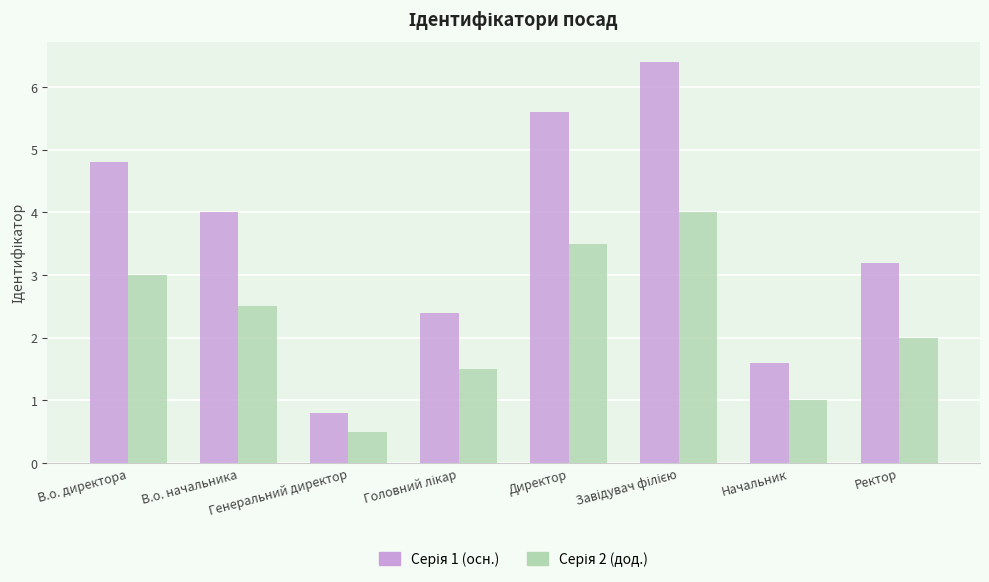

What is the smallest value displayed?

0.5